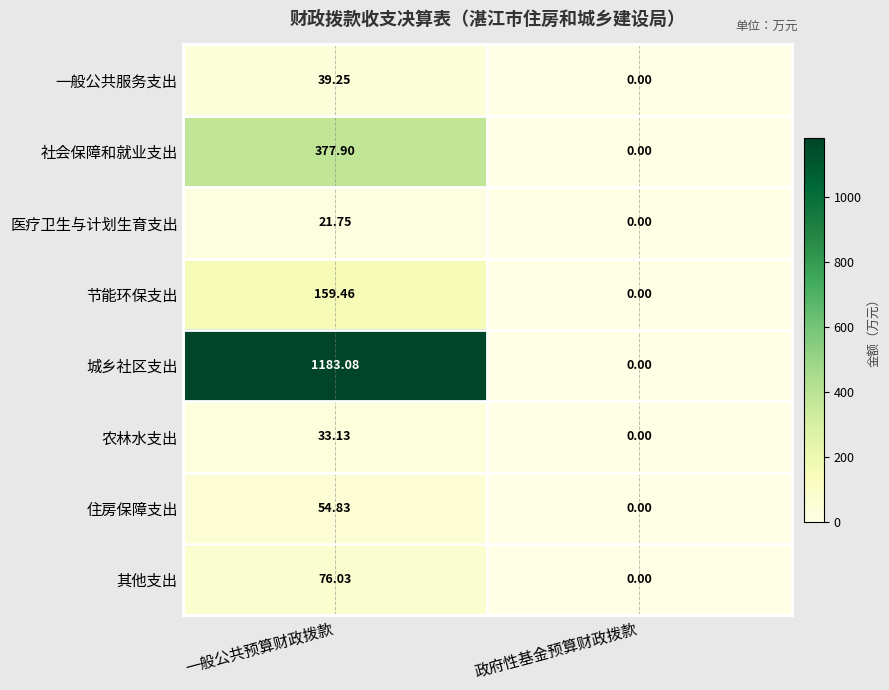

At which label does 一般公共服务支出 first exceed 39?

一般公共预算财政拨款